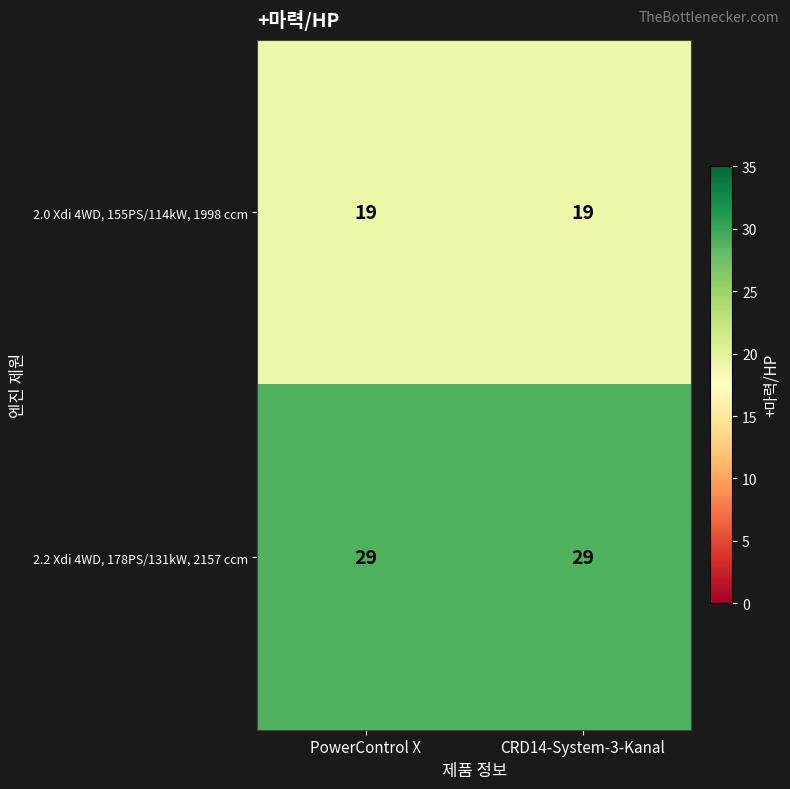

Is it true that 2.0 Xdi 4WD, 155PS/114kW, 1998 ccm equals 19 at CRD14-System-3-Kanal?

True